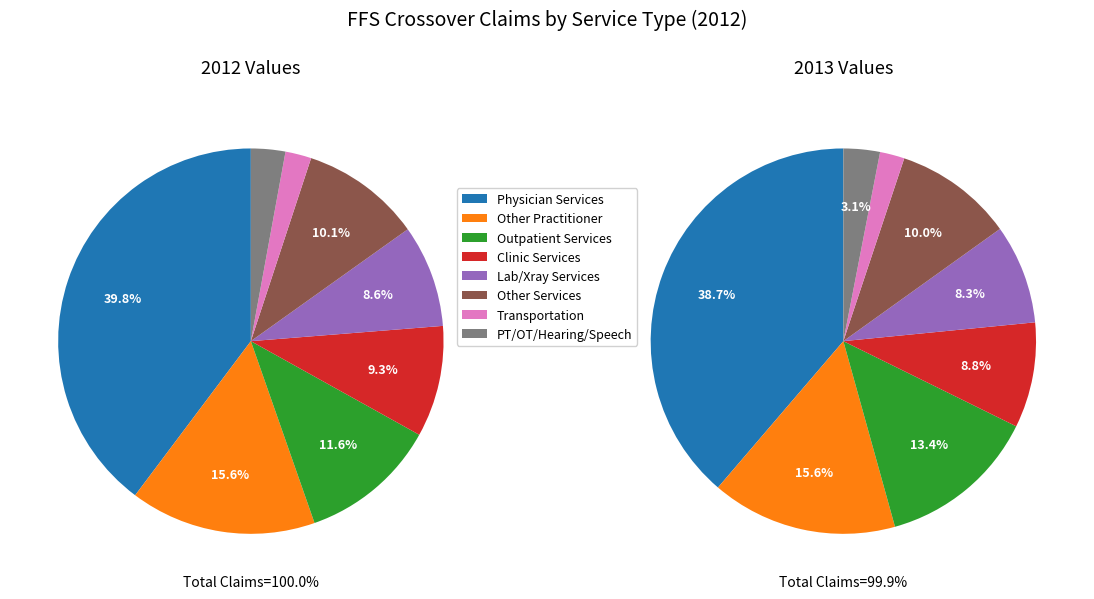

Does Transportation Services account for over 50% of the chart?

No